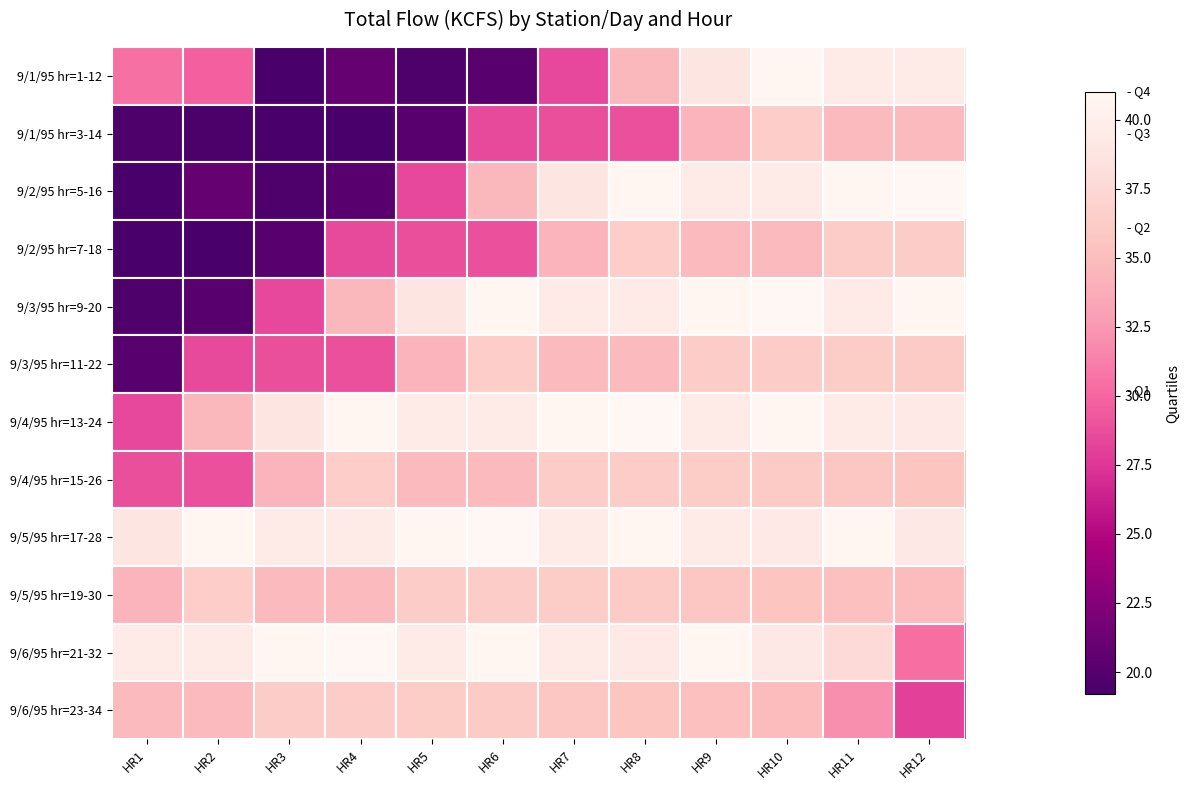

Which series has the largest total across all categories?

9/5/95 hr=17-28